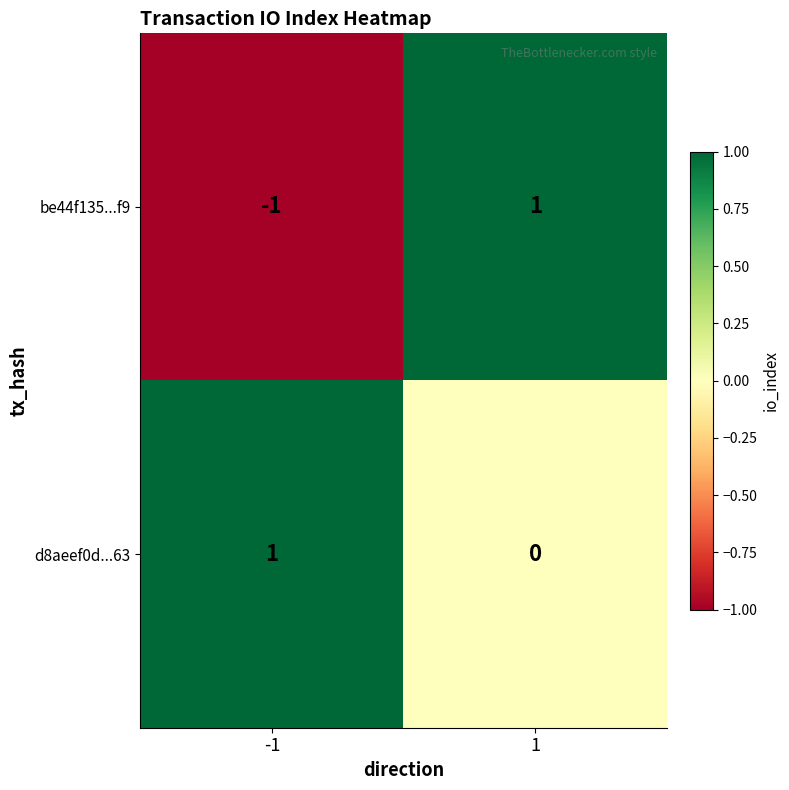

Is the value of be44f135...f9 at -1 greater than the value of d8aeef0d...63 at 1?

No